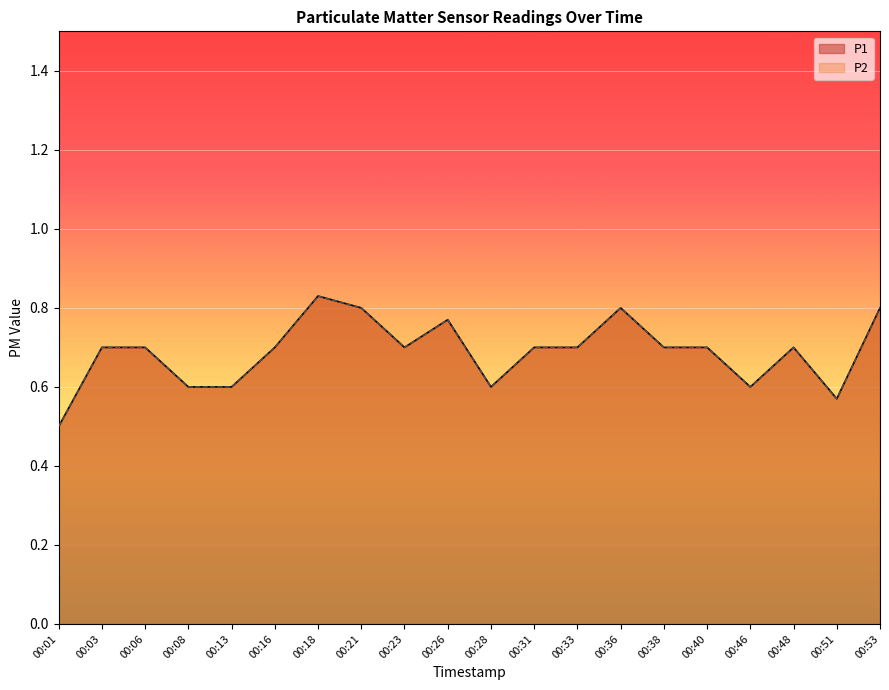

List the labels in order of P2 value, largest first.

00:18, 00:21, 00:36, 00:53, 00:26, 00:03, 00:06, 00:16, 00:23, 00:31, 00:33, 00:38, 00:40, 00:48, 00:08, 00:13, 00:28, 00:46, 00:51, 00:01